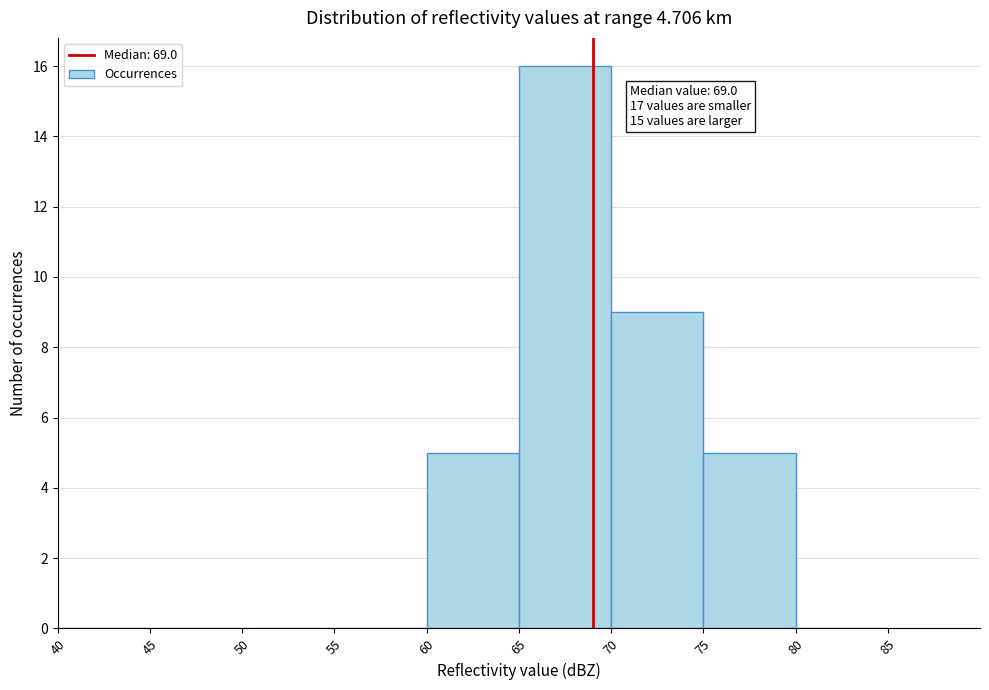

Which range on the x-axis has the tallest bar?

65 to 70